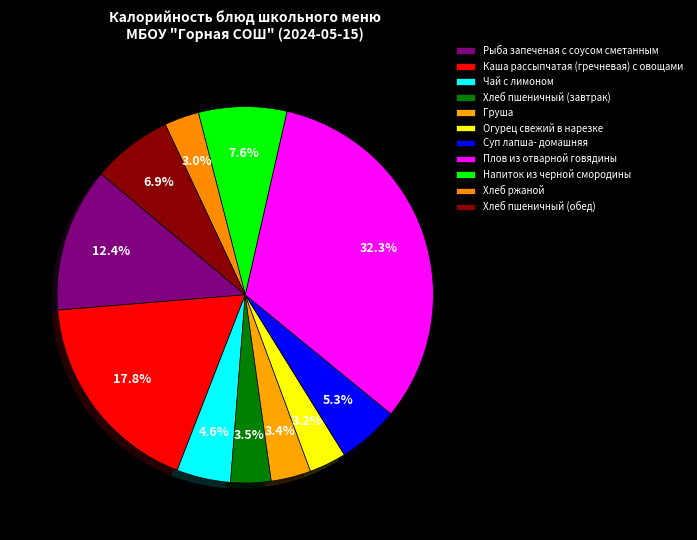

Is it true that Суп лапша- домашняя is 14% of the pie?

False